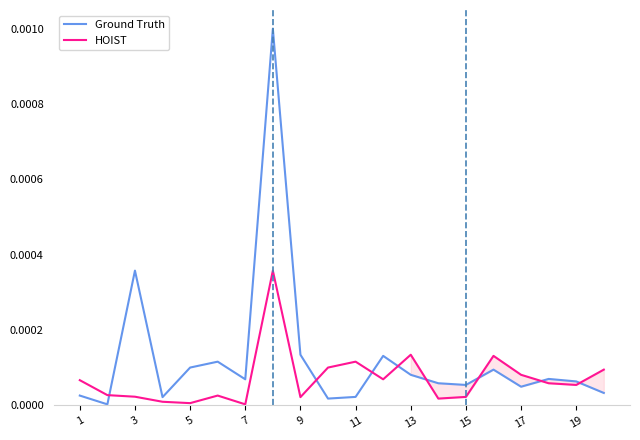

Is this an area chart (filled region under the line)?

No